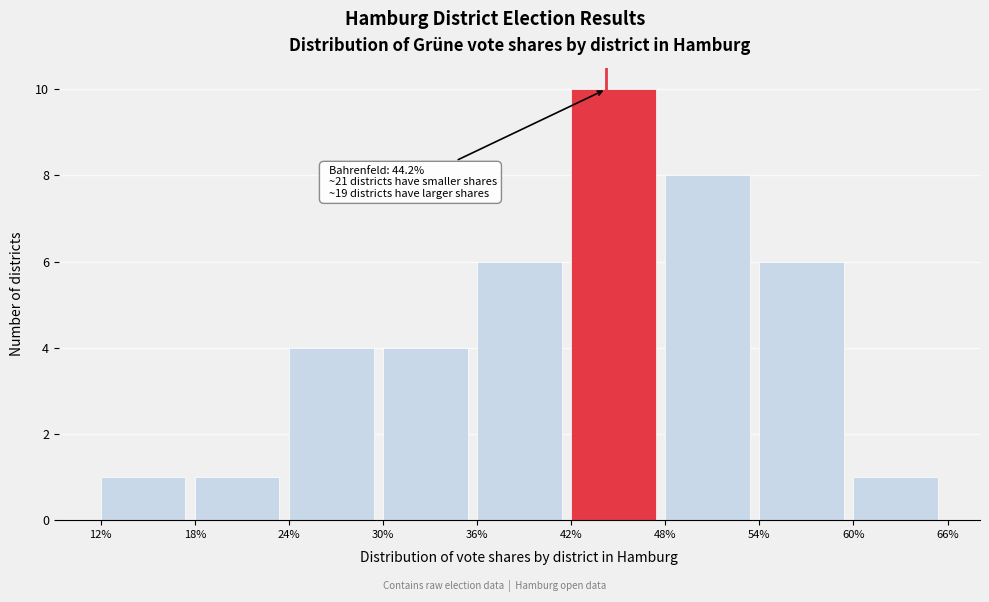

Over which range of the x-axis is the bar tallest?

42% to 48%